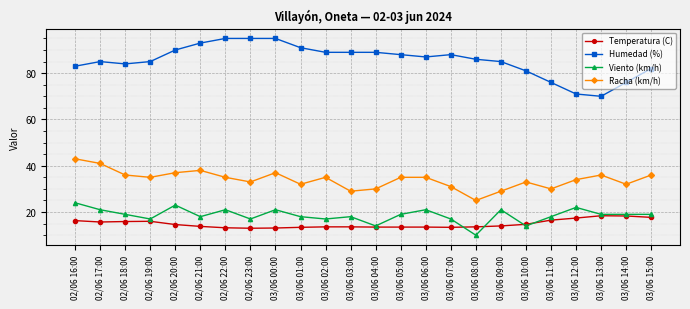

What is the difference between the second highest and second lowest values in the Temperatura (C) series?

5.2